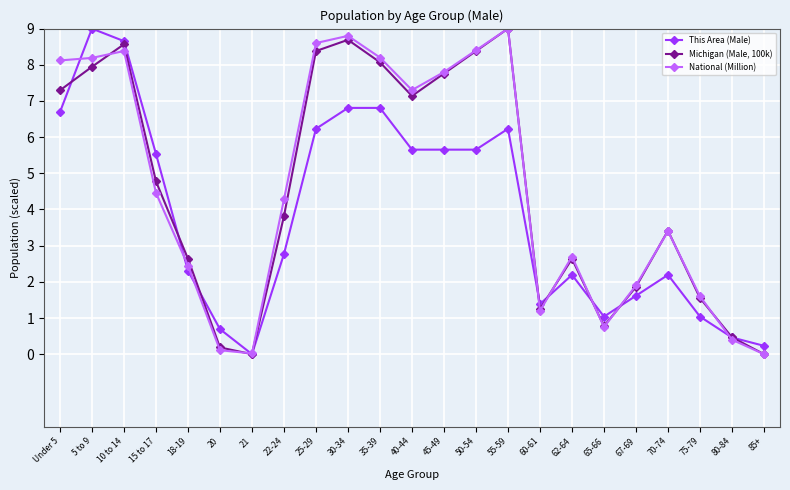

What is the difference between the highest and lowest values at 5 to 9?

1.1